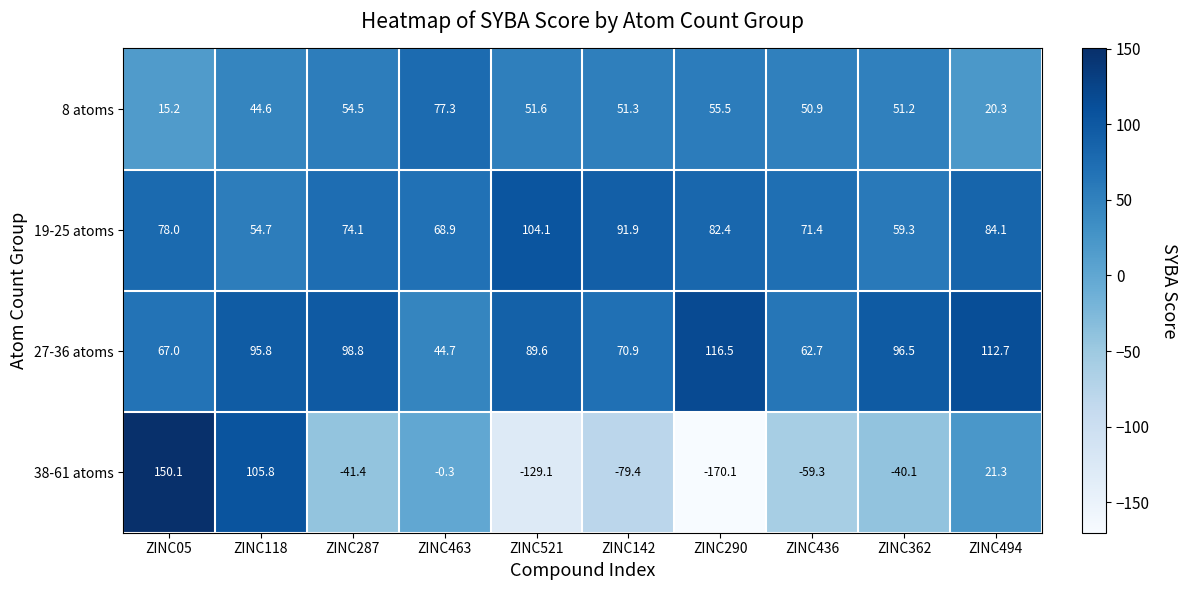

Rank the series by their maximum value, from highest to lowest.

38-61 atoms, 27-36 atoms, 19-25 atoms, 8 atoms